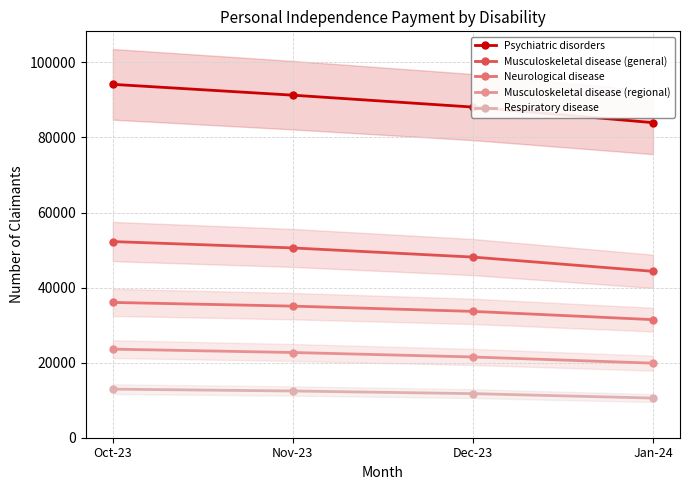

True or false: Neurological disease has more than 1 interior local peaks.

False